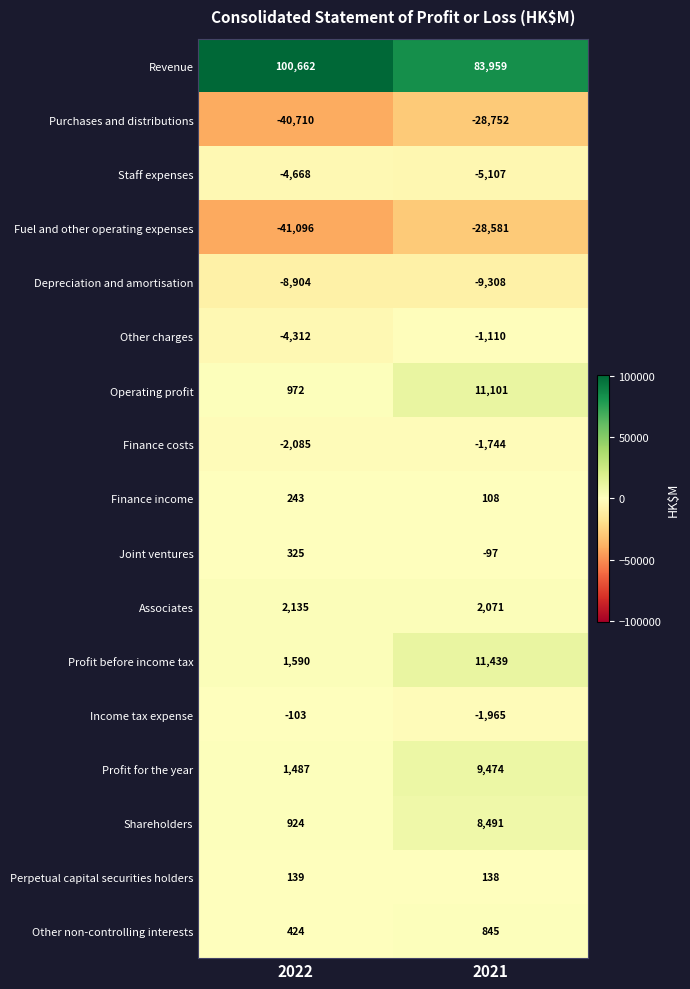

What value does the Perpetual capital securities holders series have at 2022?

139